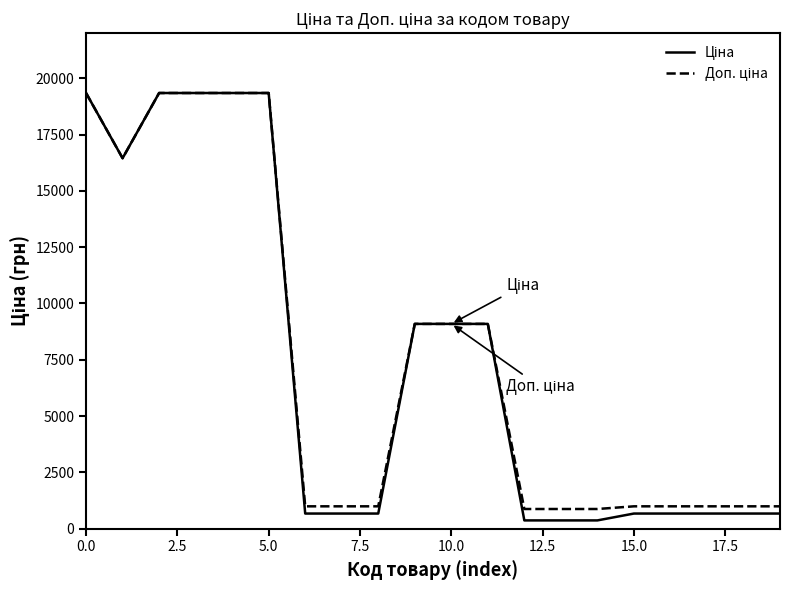

What is the maximum value shown in the chart?

19343.1